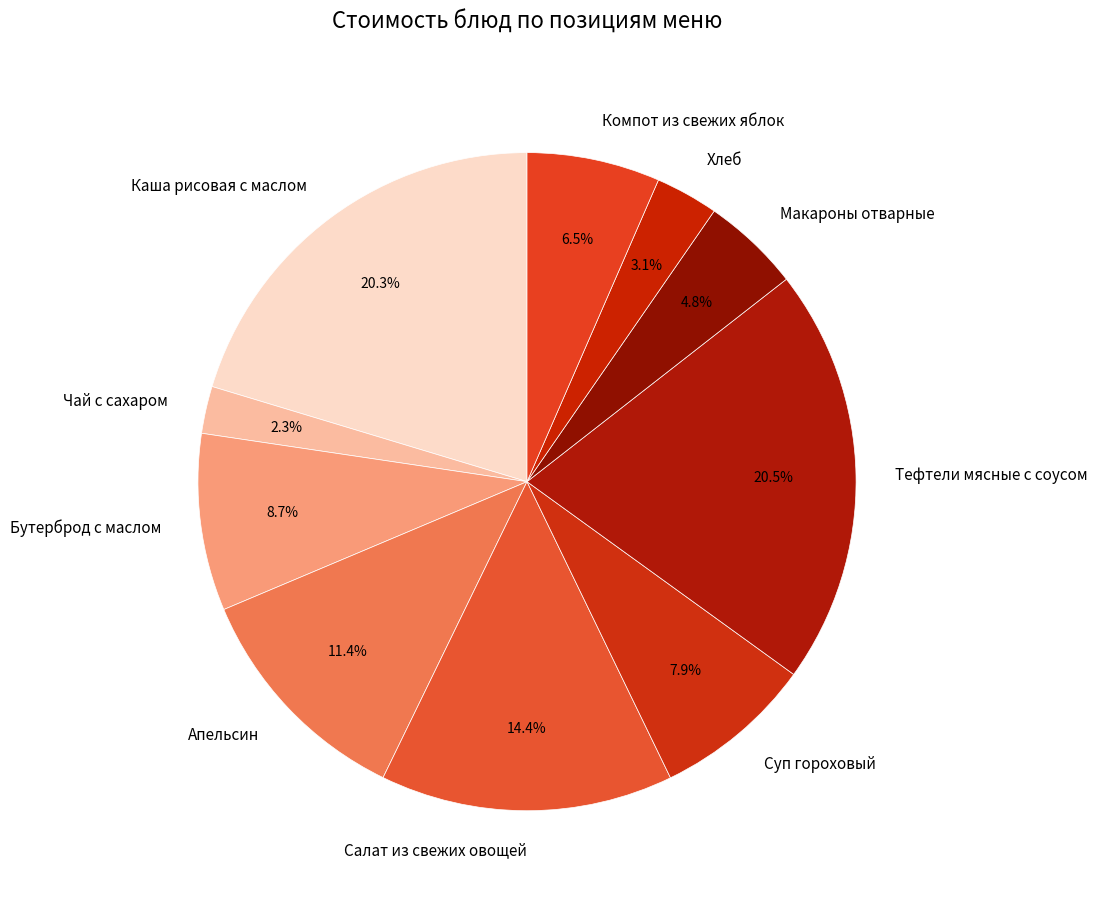

Does any single category account for the majority?

No